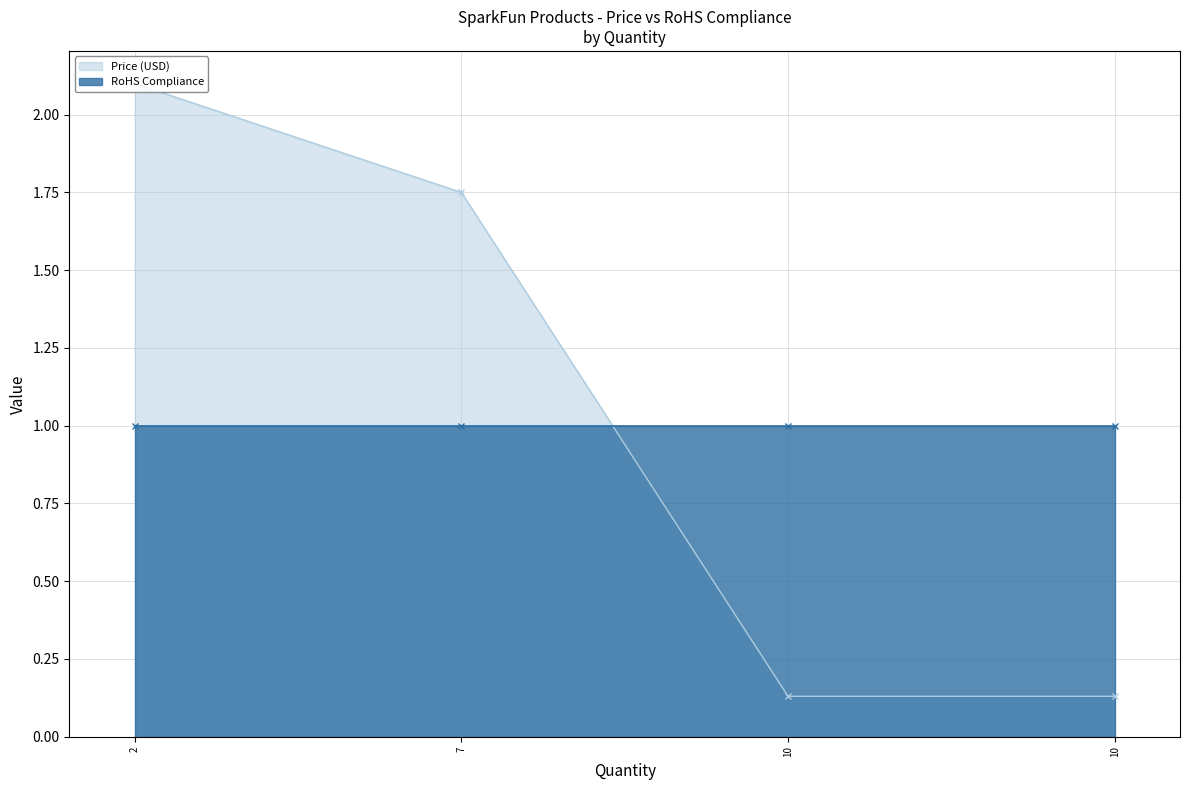

Is it true that the value at 10 is 0.1?

True